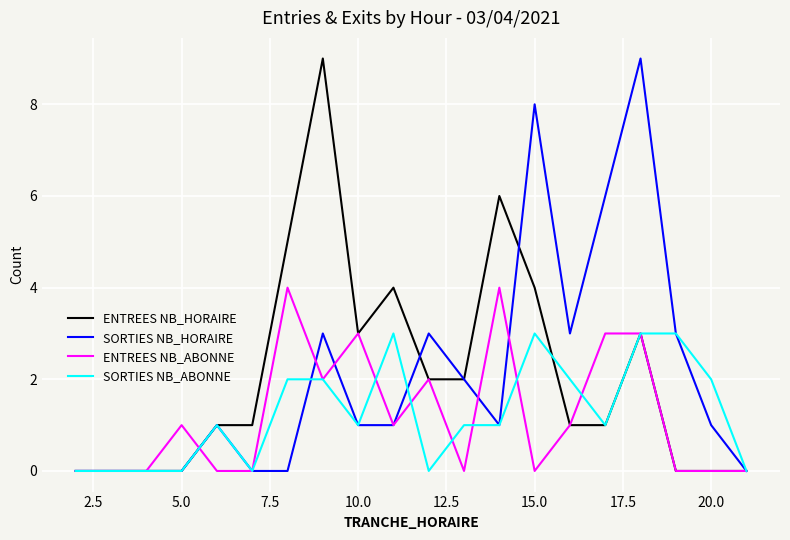

What is the difference between the maximum and minimum values in the SORTIES NB_ABONNE series?

3